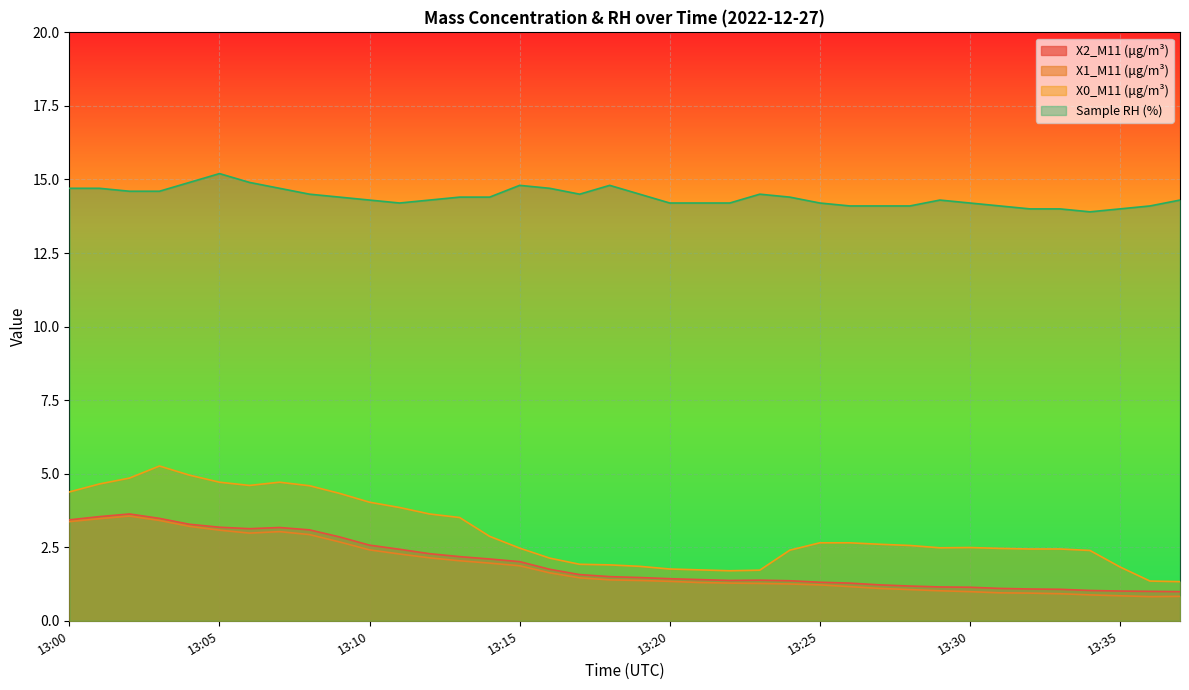

True or false: X0_M11 (μg/m³) and X2_M11 (μg/m³) cross at least once.

False